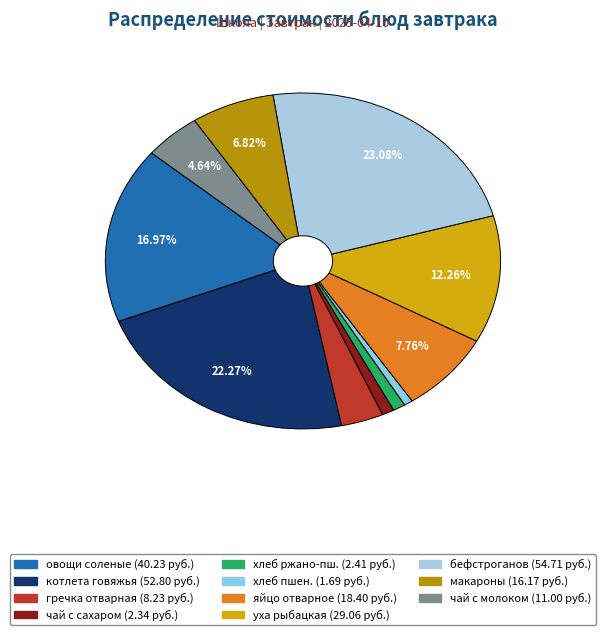

How many segments does this pie chart have?

11